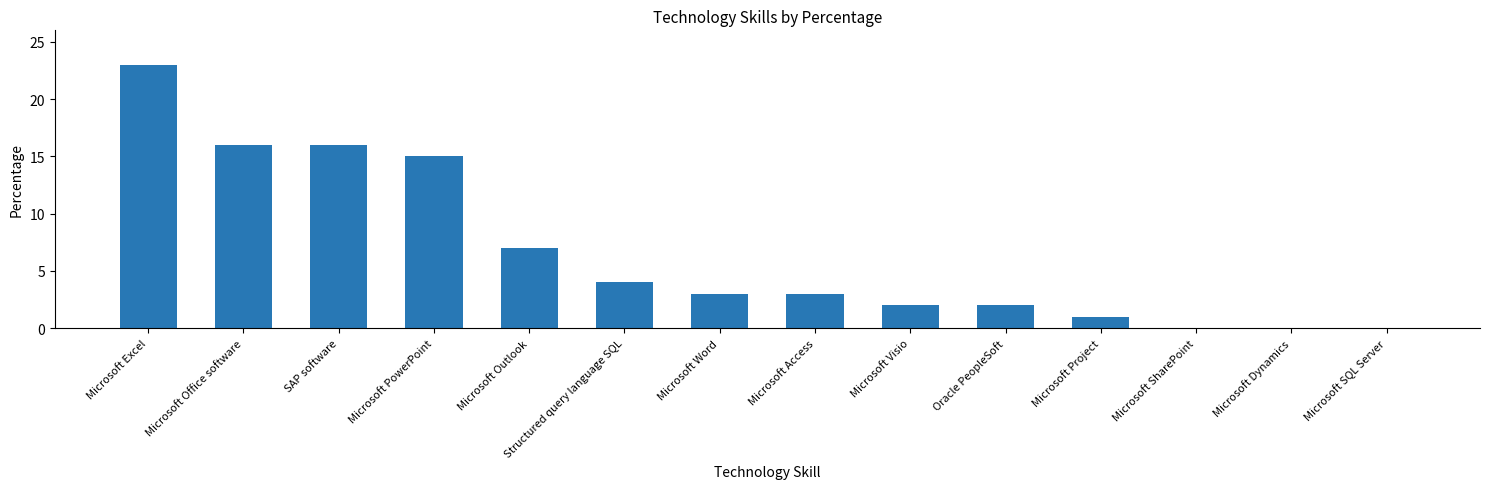

Reading right to left, list all the values displayed in this chart.

0	0	0	1	2	2	3	3	4	7	15	16	16	23